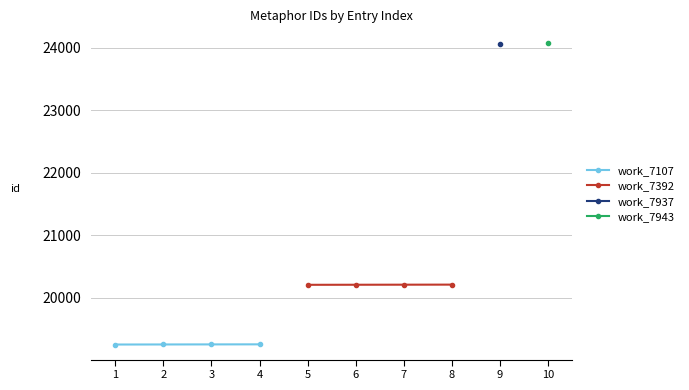

What is the highest value of the work_7107 series?

19255